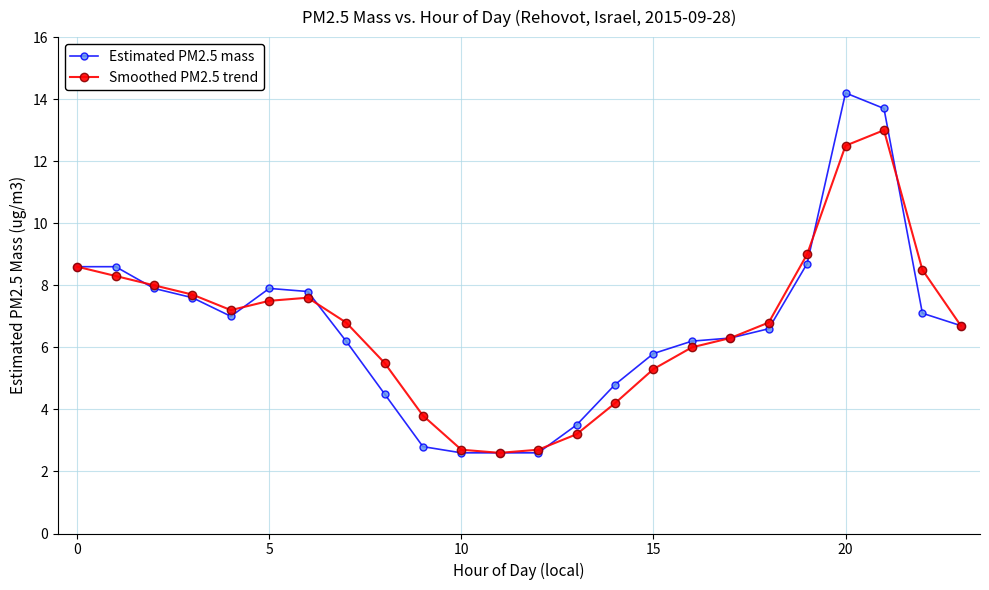

What is the value of the Estimated PM2.5 mass point at the 6th from the left?

7.9